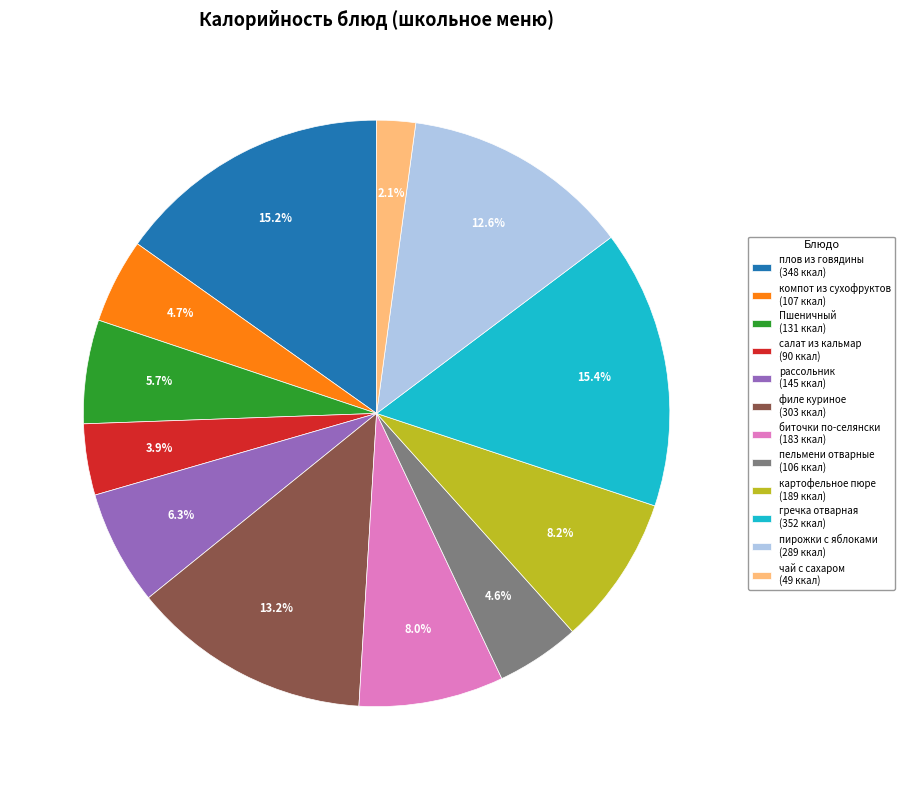

What is the smallest slice in the pie chart?

чай с сахаром (49 ккал)